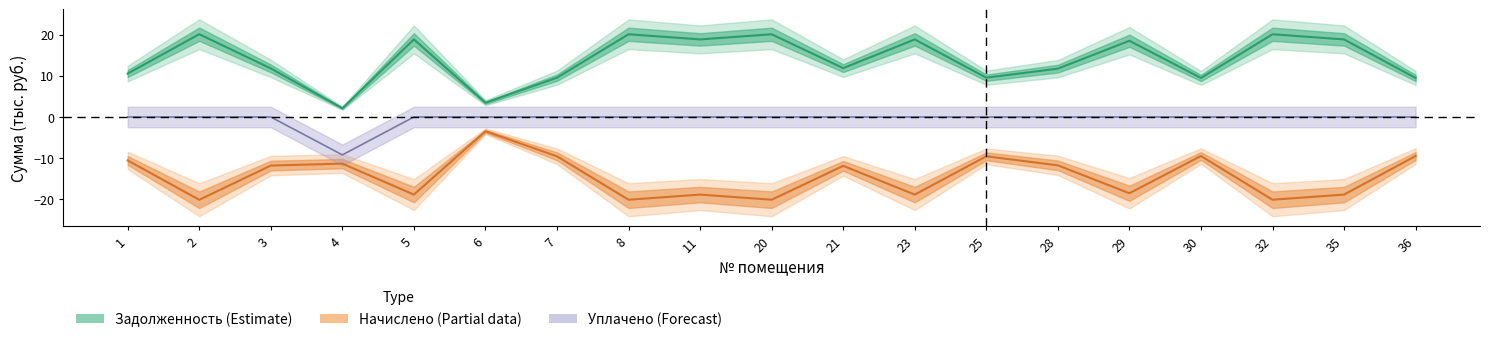

How many values in the уплачено series are below 0?

1